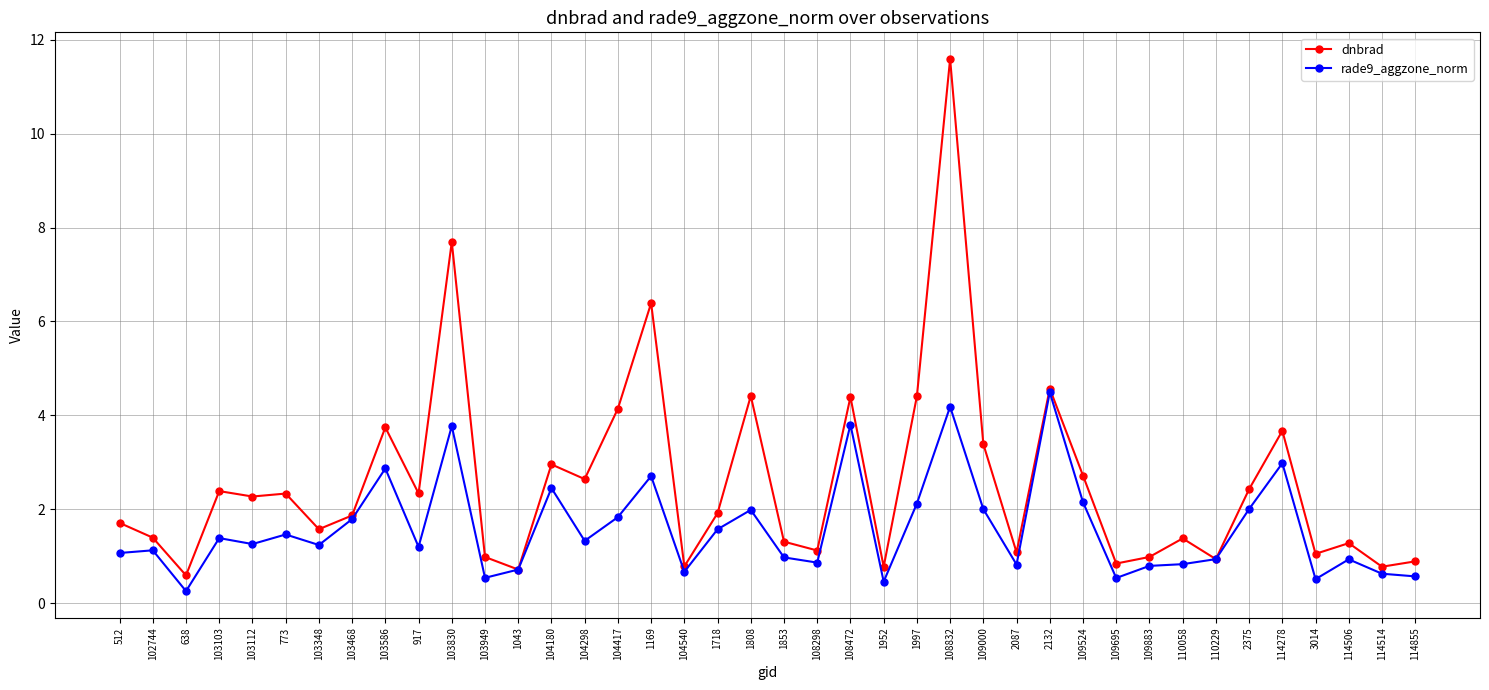

Rank the series at 104180 from lowest to highest value.

rade9_aggzone_norm, dnbrad